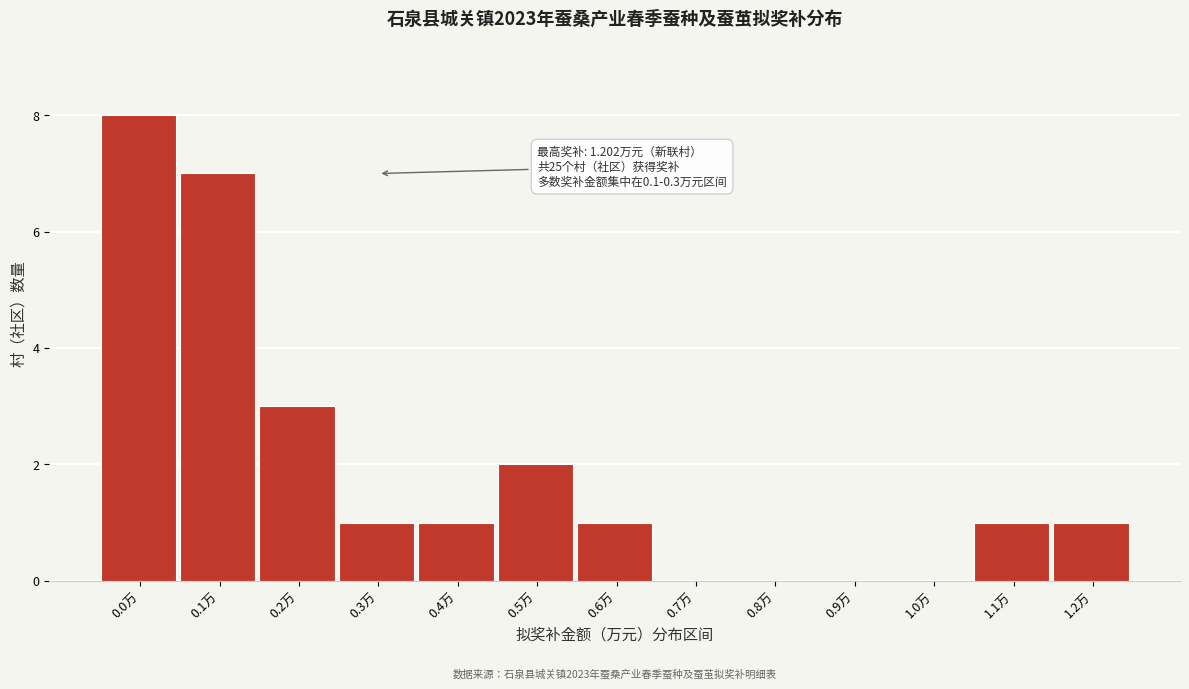

At which label is the value closest to 4?

0.2万